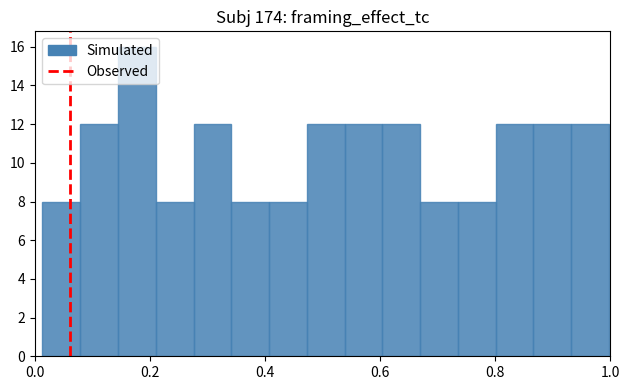

Read against the x-axis, roughly where is the centre of the tallest bar?

0.18